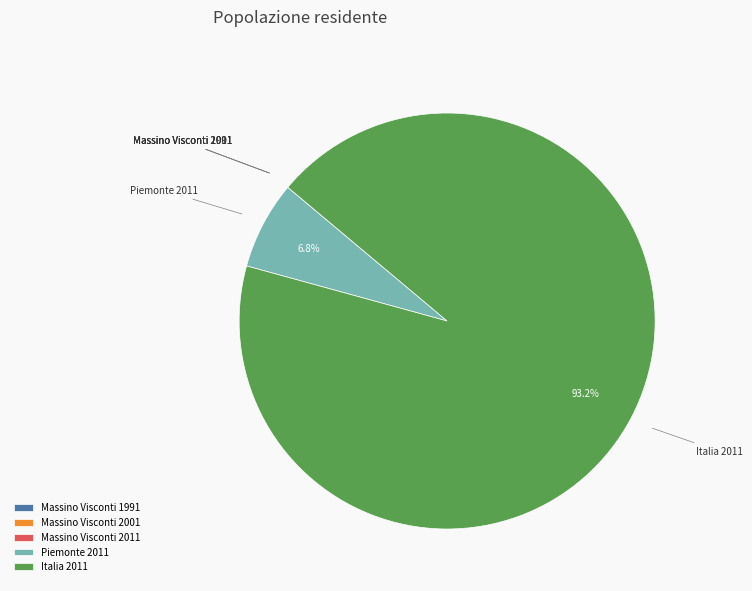

Does Piemonte 2011 account for over 50% of the chart?

No